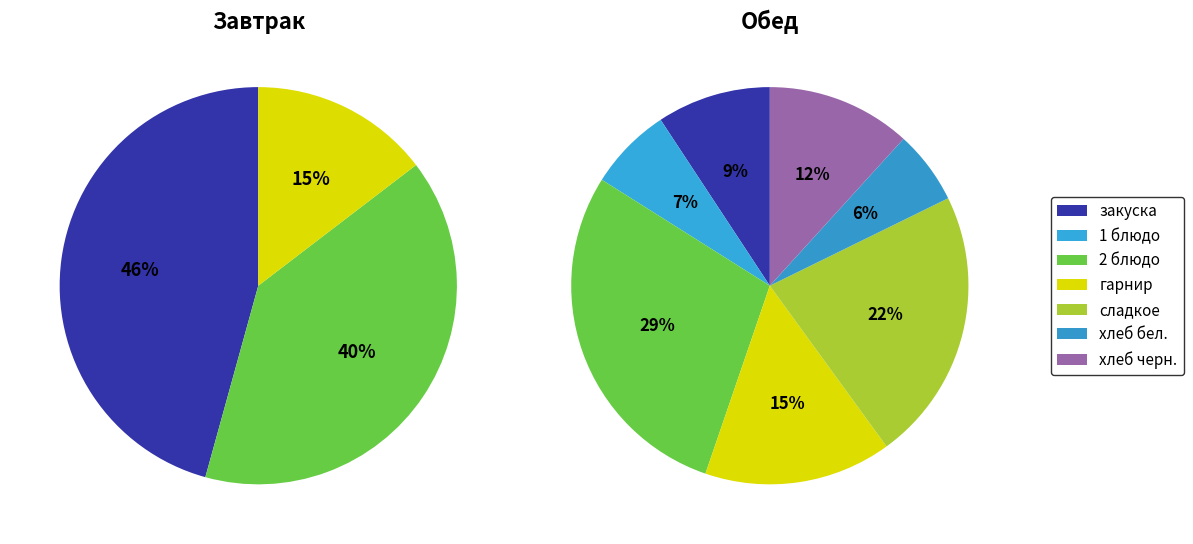

Count the number of slices in the pie.

10